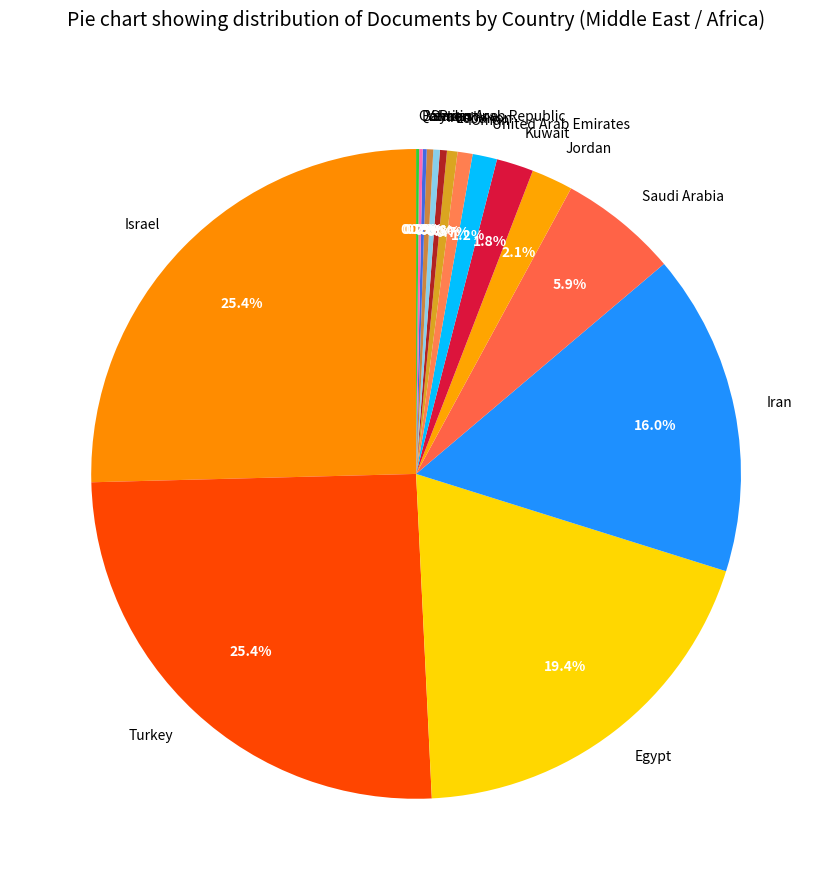

The Saudi Arabia slice represents 14% of the pie. True or false?

False